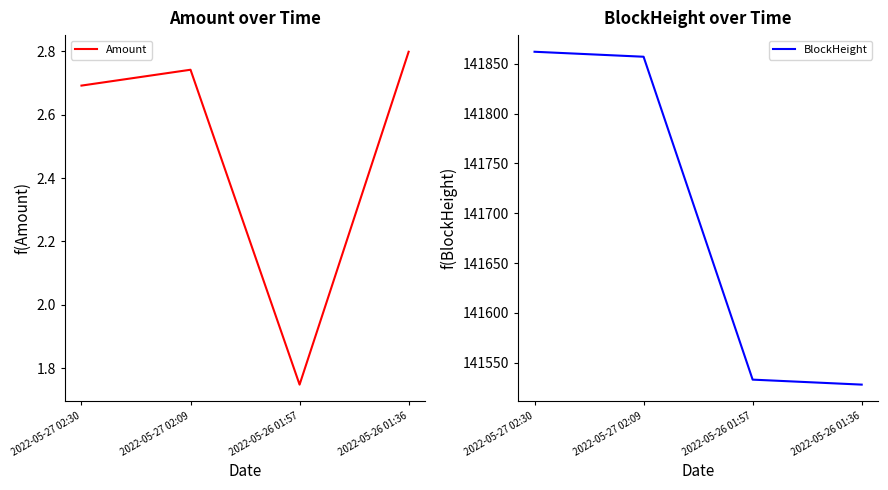

What is the difference between the maximum and minimum values in the BlockHeight series?

334